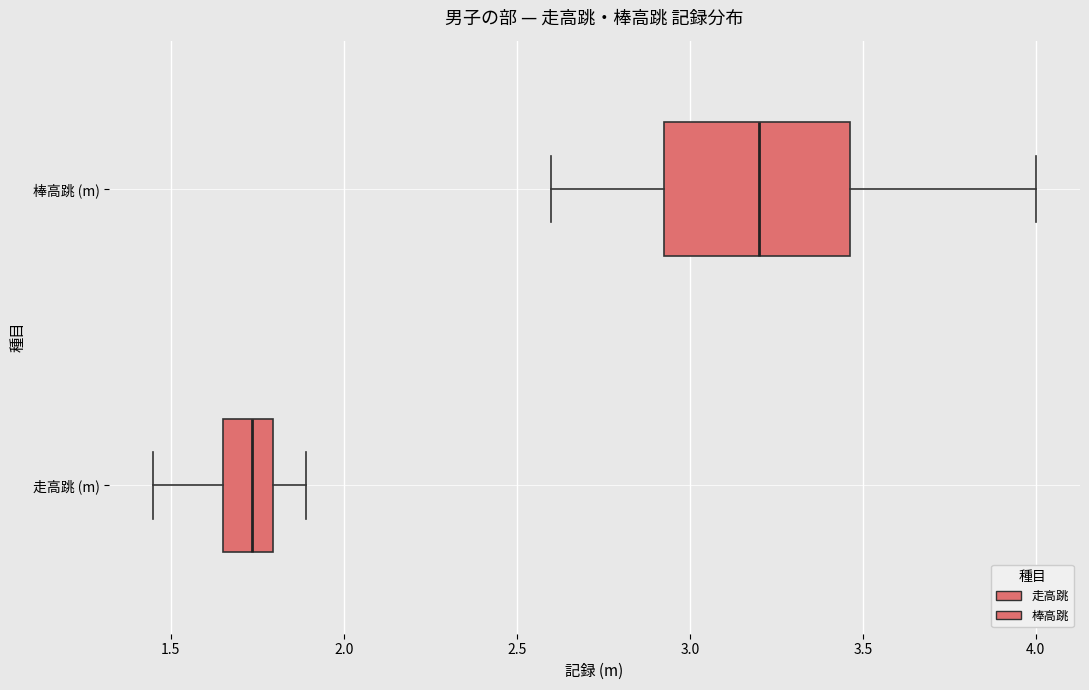

Reading bottom to top, transcribe this box plot: for each box, give where its median line is, the range the box spans, and where its two whiskers end, as read against the x-axis. The values are not printed on the chart, so give them approximately, as read against the axis.

走高跳 (m): median 1.75, box 1.65 to 1.80, whiskers 1.45 to 1.90
棒高跳 (m): median 3.20, box 2.95 to 3.45, whiskers 2.60 to 4.00